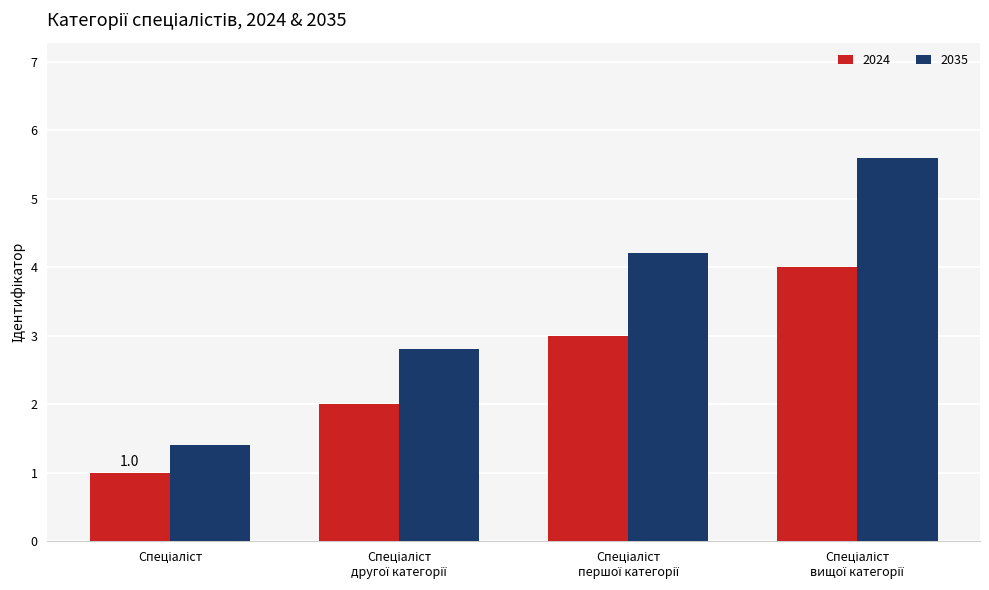

Rank the series by their maximum value, from lowest to highest.

2024, 2035